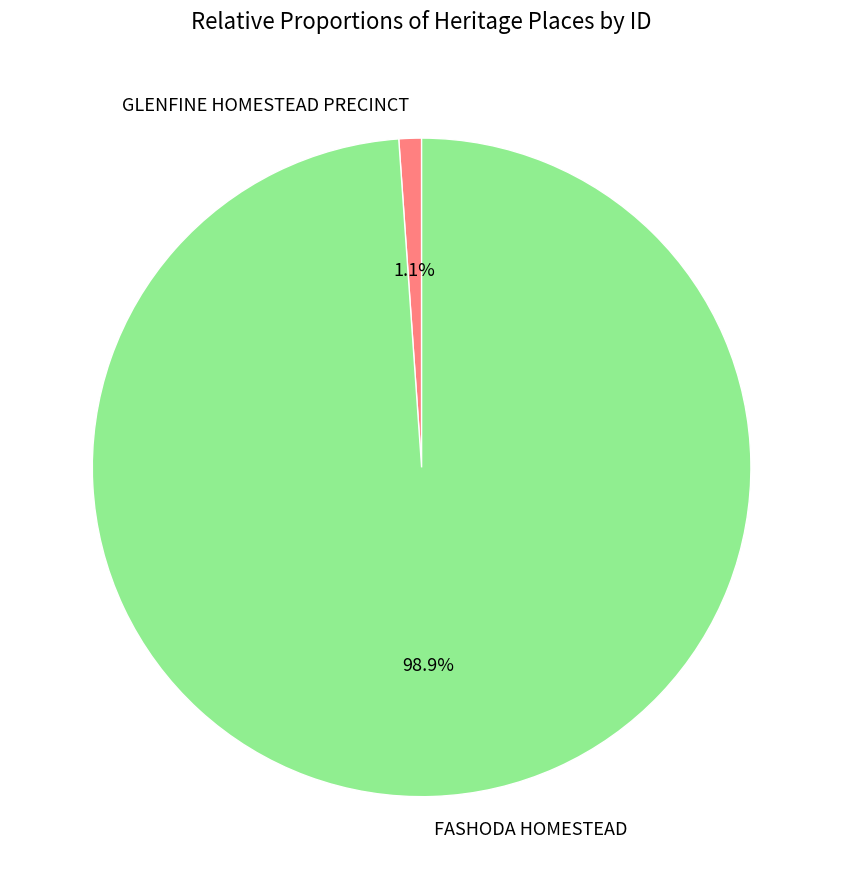

To the nearest percent, what is the difference between the FASHODA HOMESTEAD and GLENFINE HOMESTEAD PRECINCT slice percentages?

98%